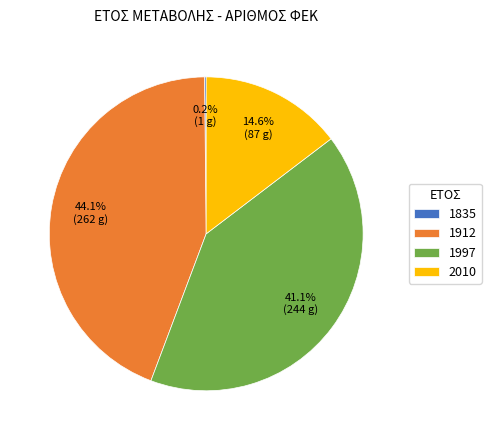

Which has a higher value, 1997 or 1912?

1912